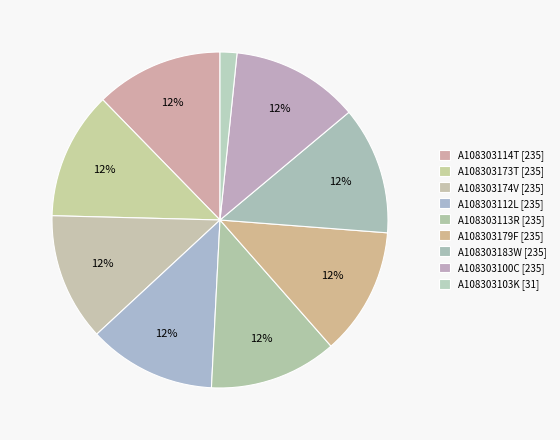

The A108303173T [235] slice represents 12% of the pie. True or false?

True